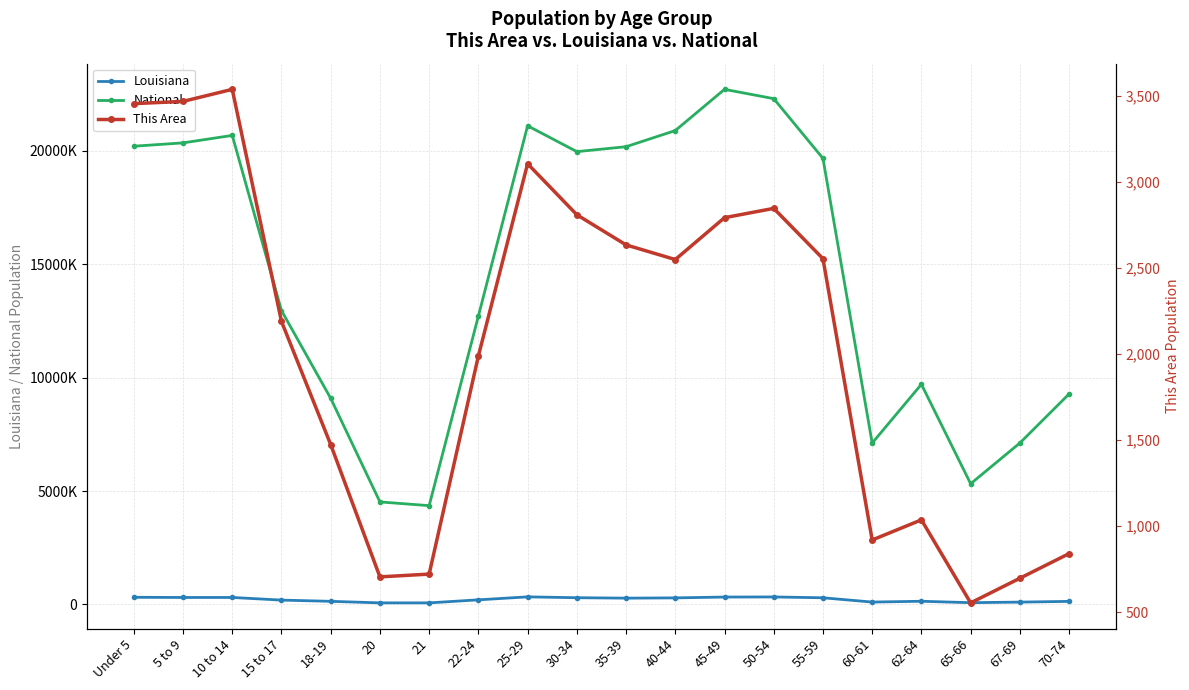

Rank the categories by This Area value from lowest to highest.

65-66, 67-69, 20, 21, 70-74, 60-61, 62-64, 18-19, 22-24, 15 to 17, 40-44, 55-59, 35-39, 45-49, 30-34, 50-54, 25-29, Under 5, 5 to 9, 10 to 14